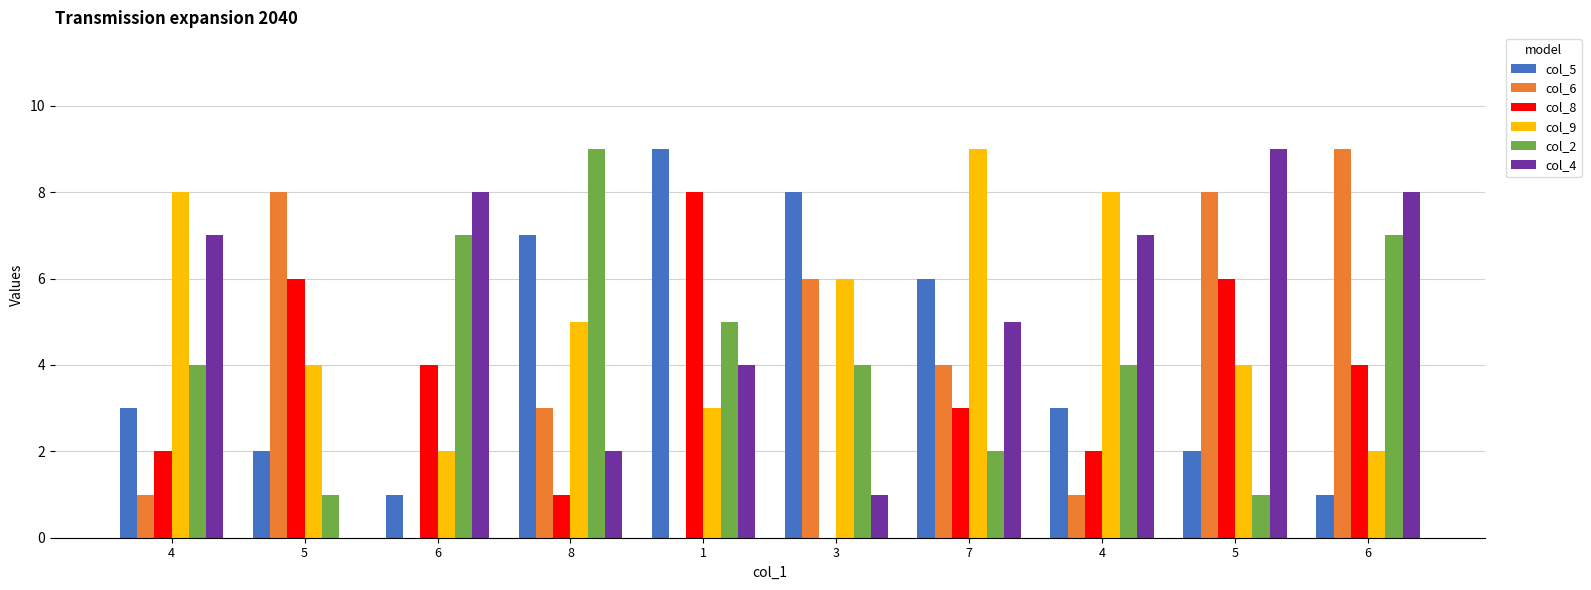

What is the difference between the second highest and second lowest values in the col_9 series?

6